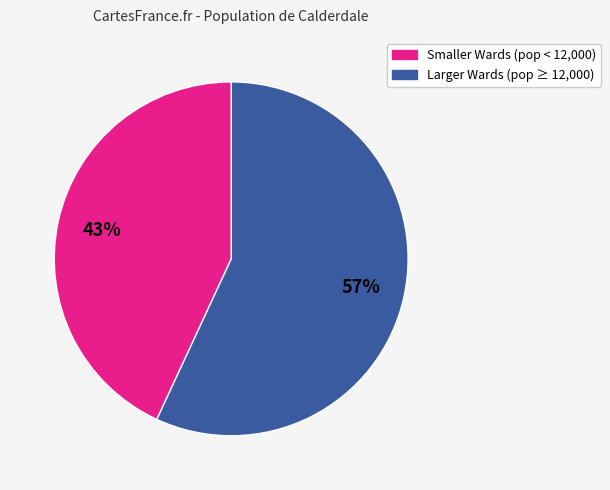

To the nearest percent, what is the average slice percentage?

50%